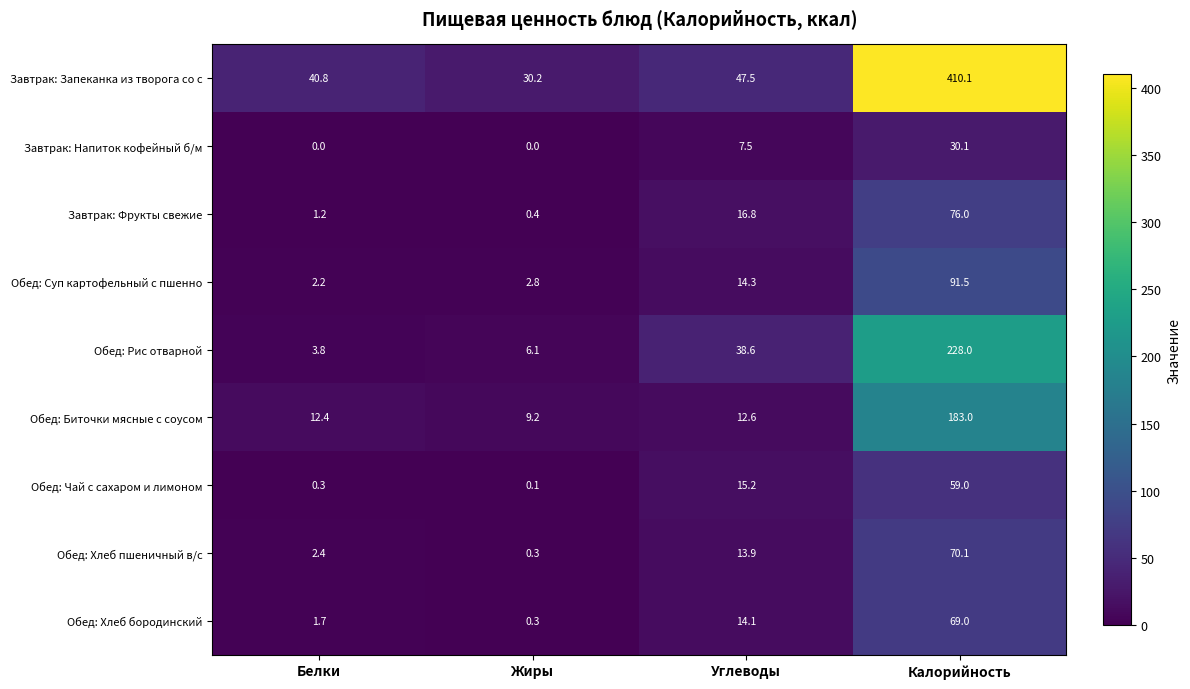

Count the number of data series in this chart.

9